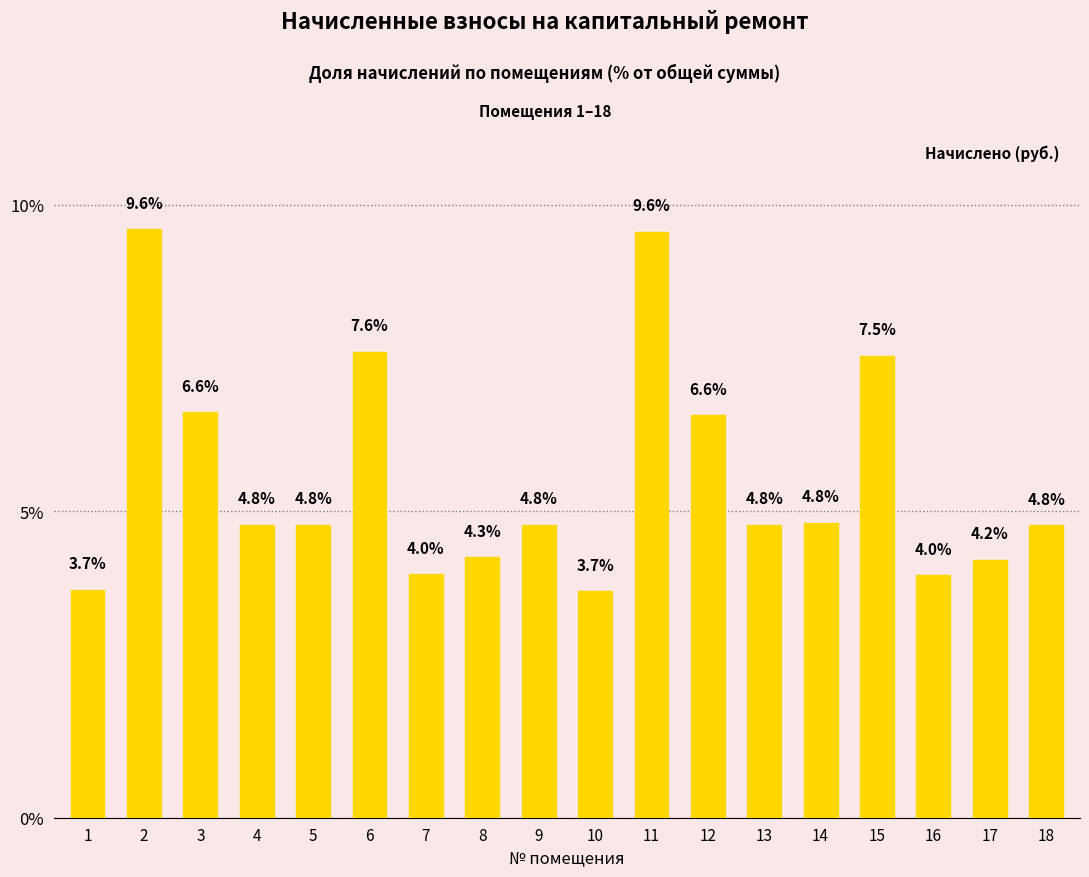

Are the bars grouped side by side (vs. stacked)?

No